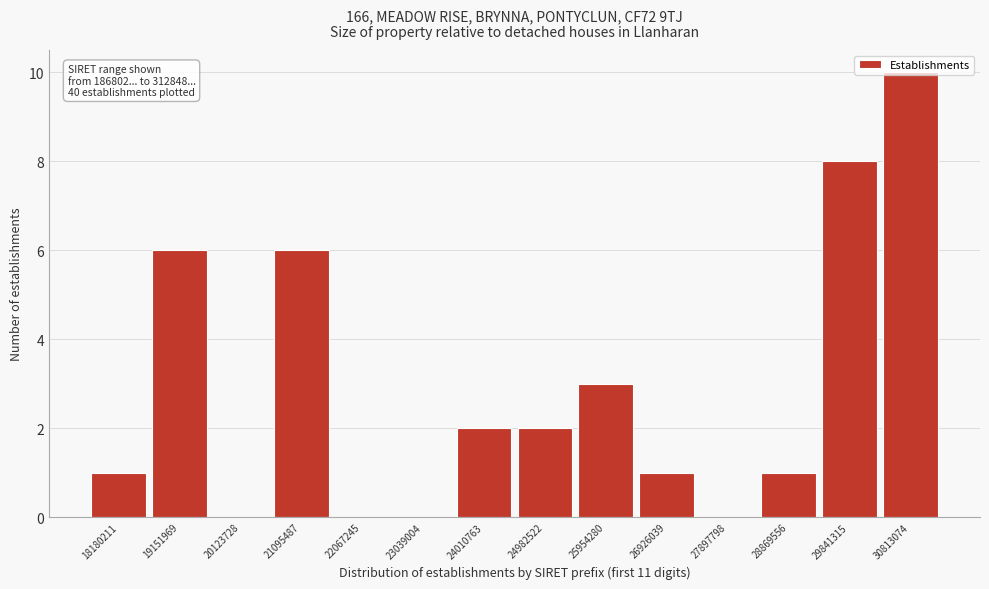

What is the change in value from 20123728 to 26926039?

+1